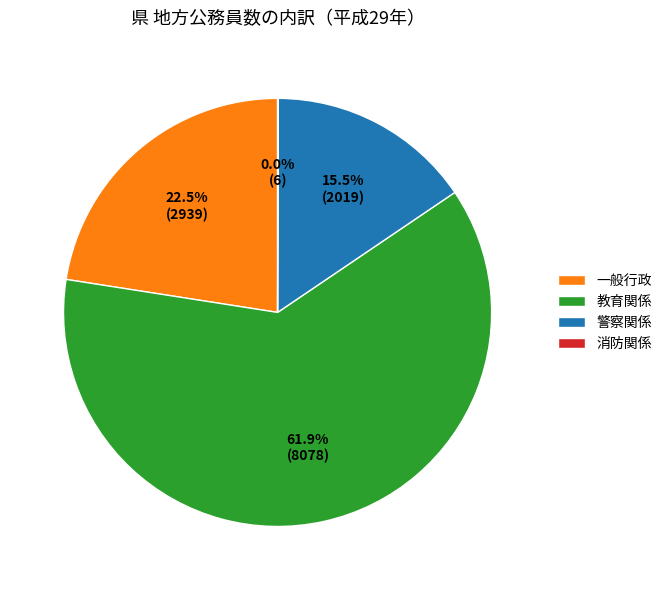

Does 警察関係 represent more than half of the total?

No